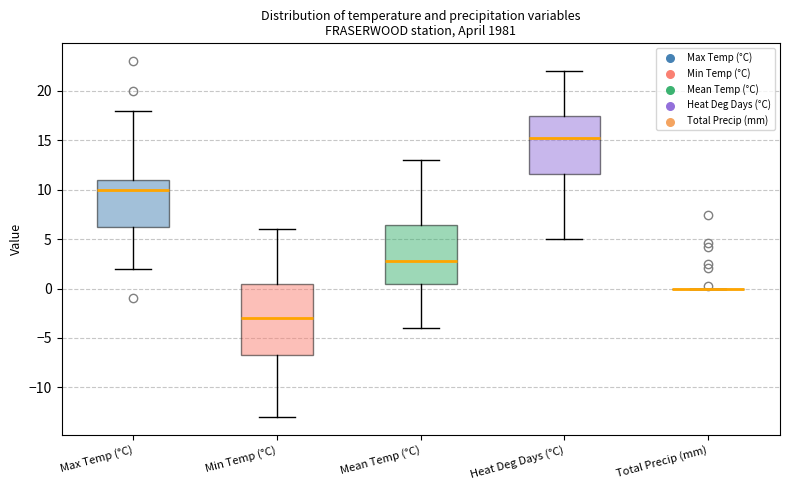

Where does the median line of the box for Max Temp (°C) sit on the y-axis? The values are not printed on the chart, so give them approximately, as read against the axis.

10.0